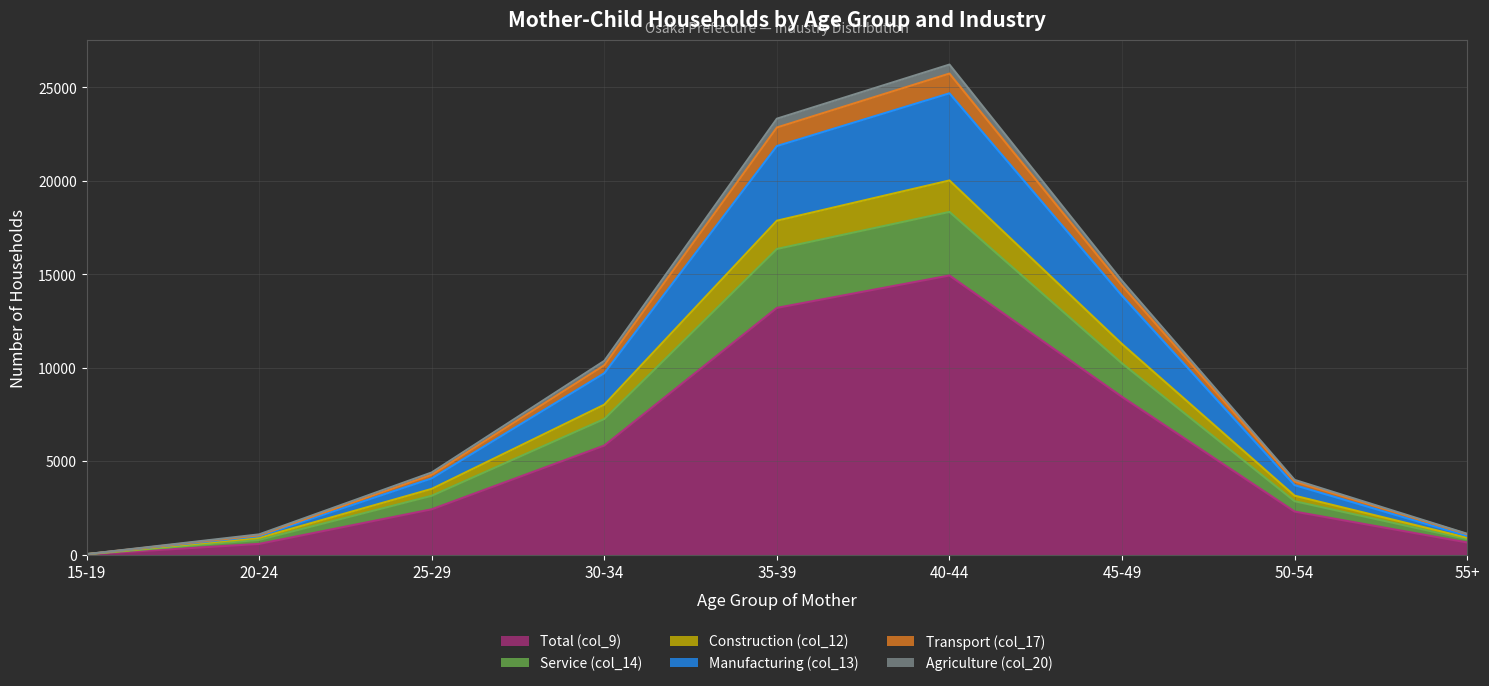

The value of Total (col_9) at 30-34 is 3939. True or false?

False